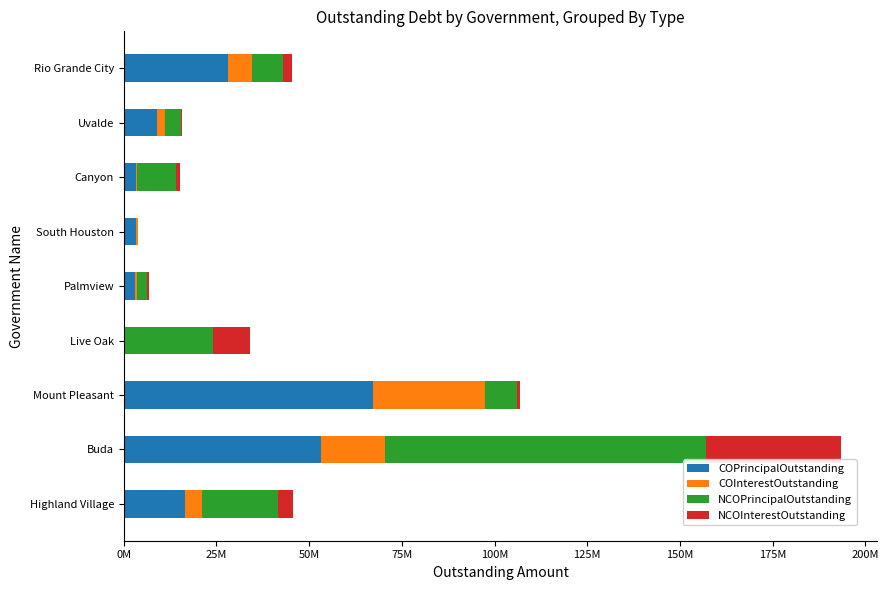

What is the average value of the COInterestOutstanding series?

6851168.6